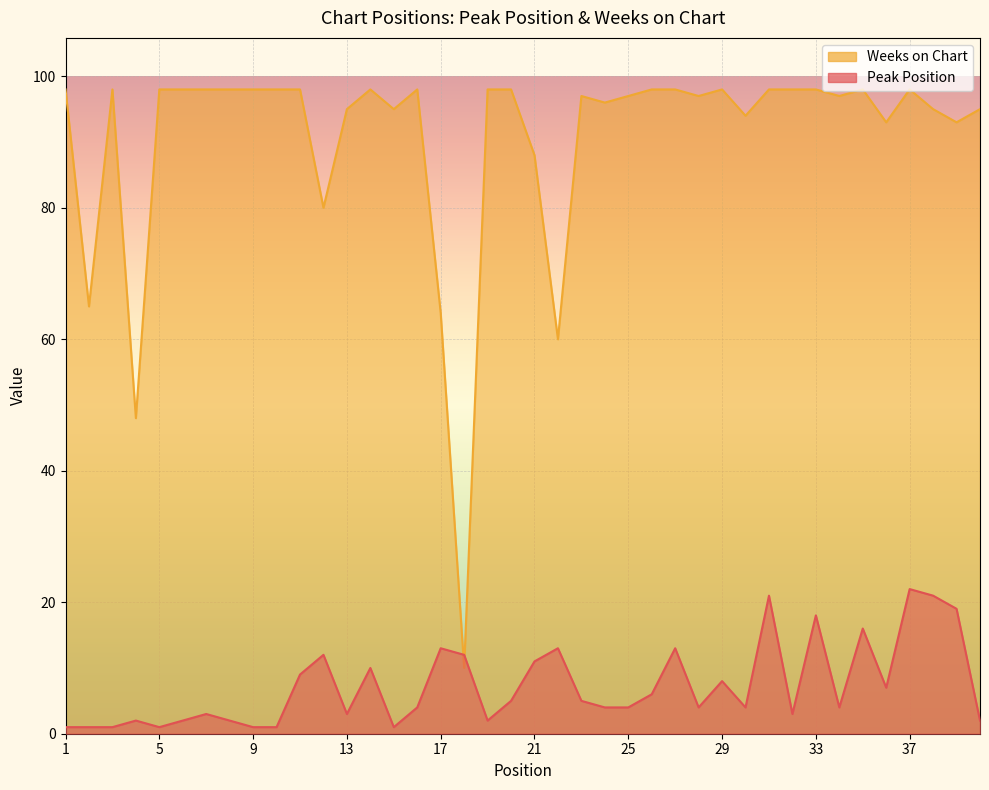

What is the sum of all Weeks on Chart values?

3617